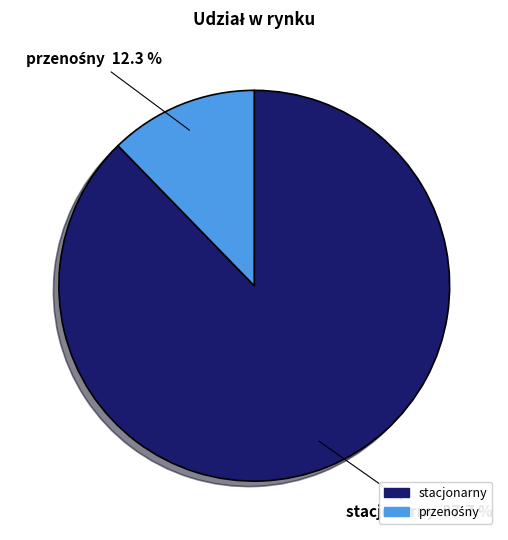

How much of the chart is everything except stacjonarny?

12.3%